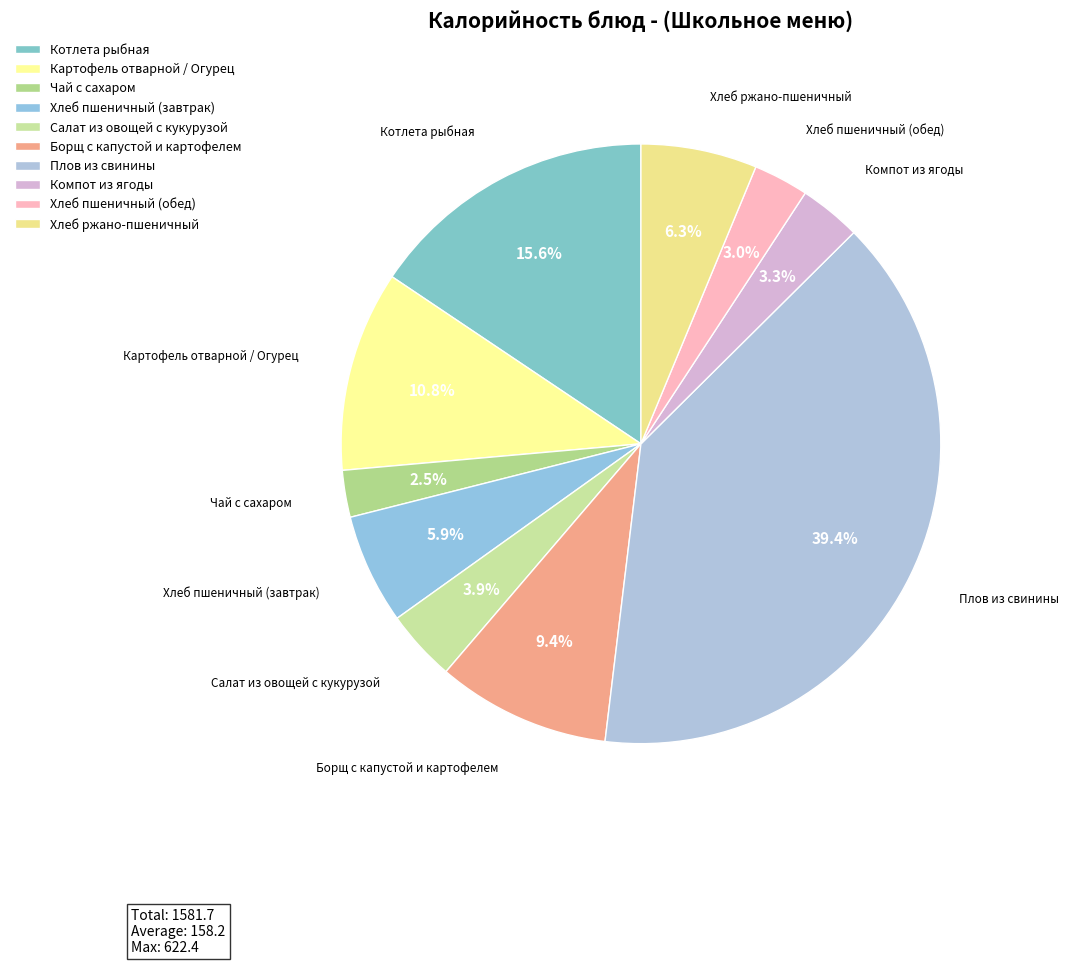

Between Хлеб ржано-пшеничный and Салат из овощей с кукурузой, which is larger?

Хлеб ржано-пшеничный